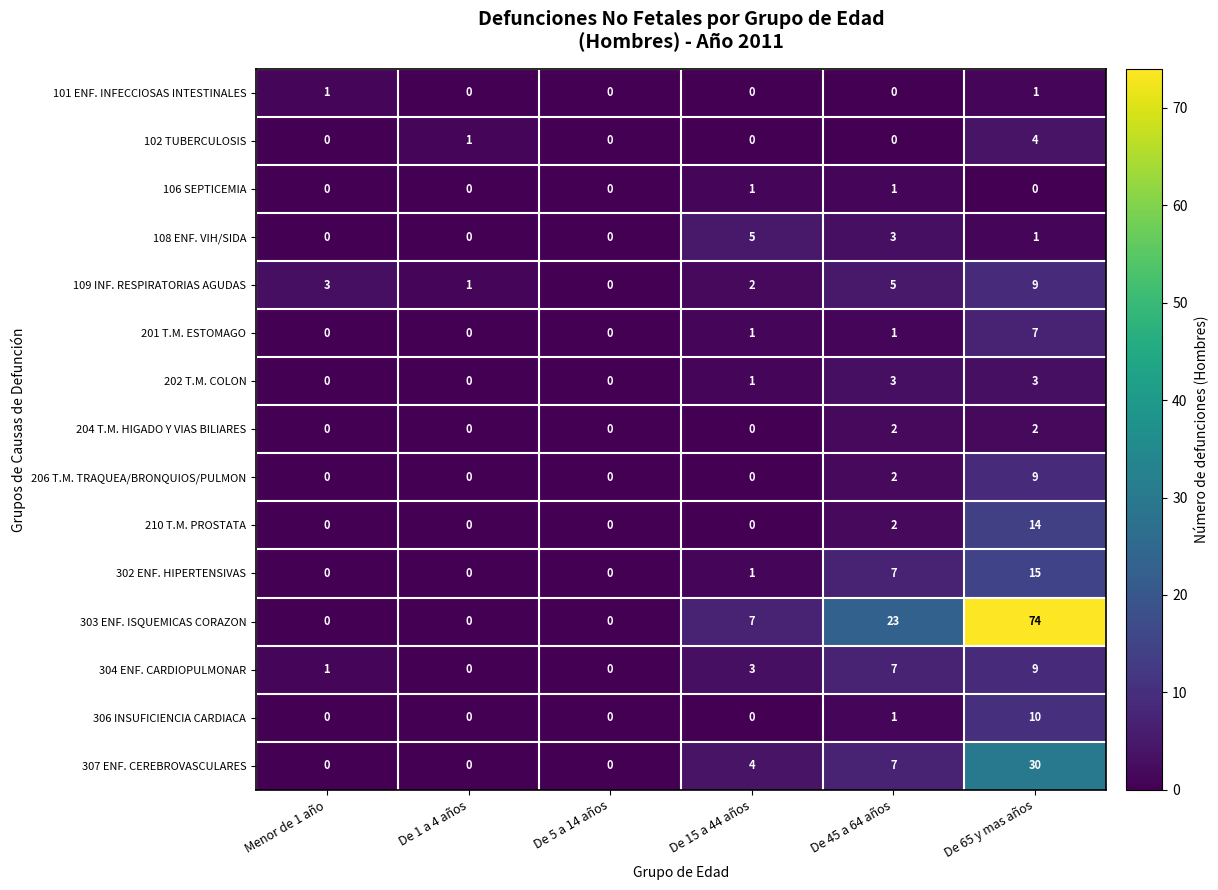

What is the difference between the maximum and minimum values in the 306 INSUFICIENCIA CARDIACA series?

10